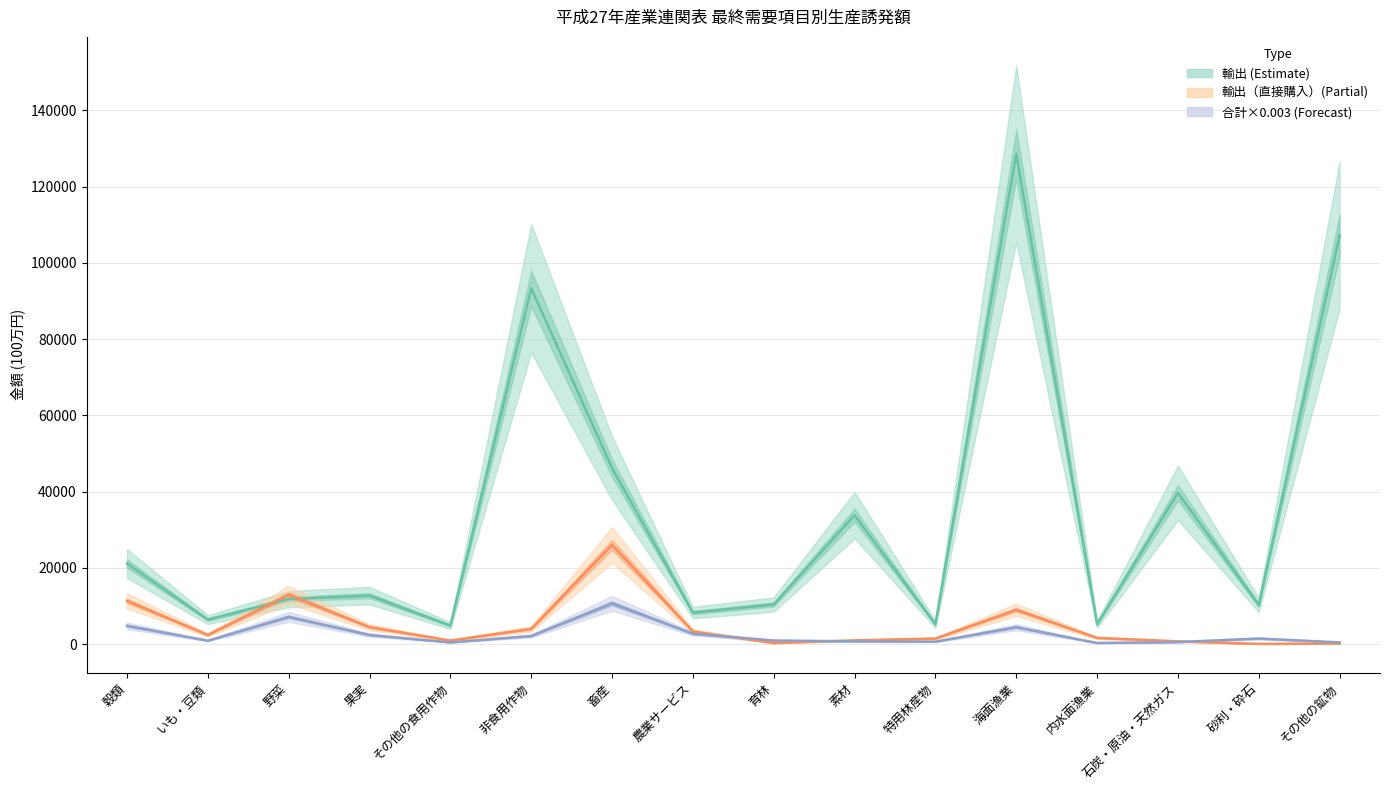

Is the value of 輸出（直接購入） at 石炭・原油・天然ガス greater than the value of 合計 at 果実?

No